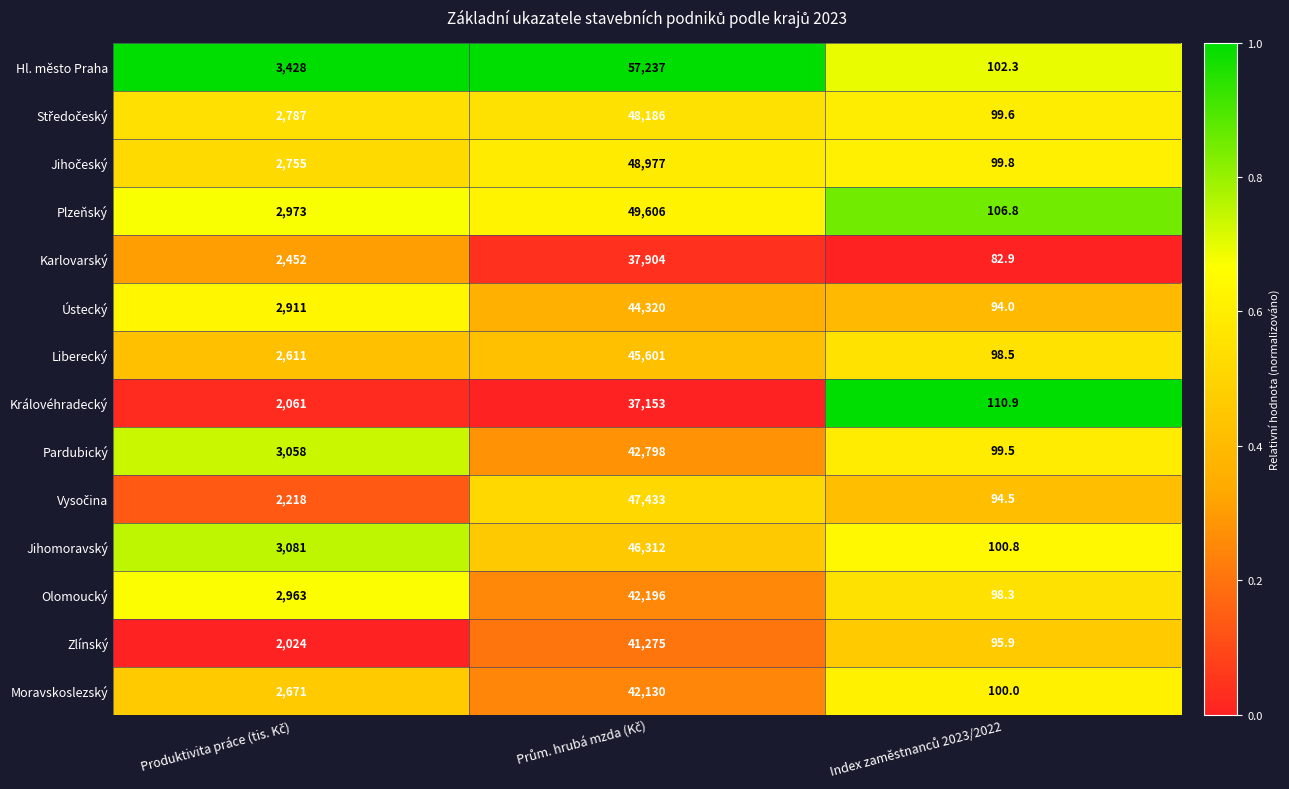

Which series has the widest spread of values?

Hl. město Praha